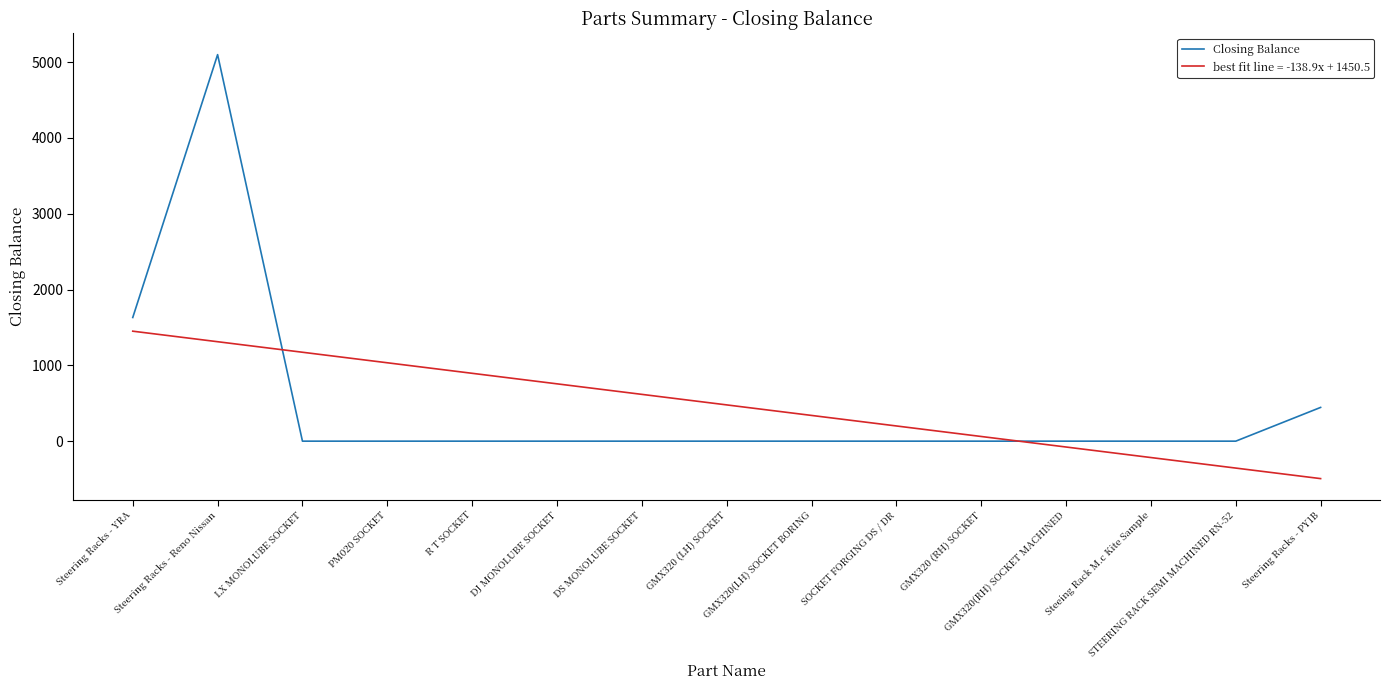

Rank the series by their maximum value, from highest to lowest.

Closing Balance, best fit line = -138.9x + 1450.5